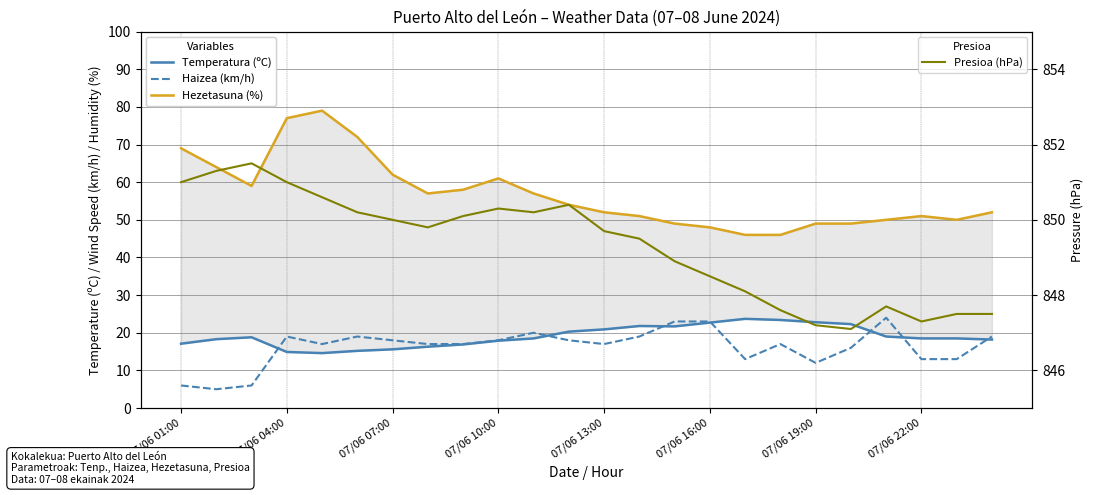

What is the difference between the maximum and minimum values in the Presioa (hPa) series?

4.4